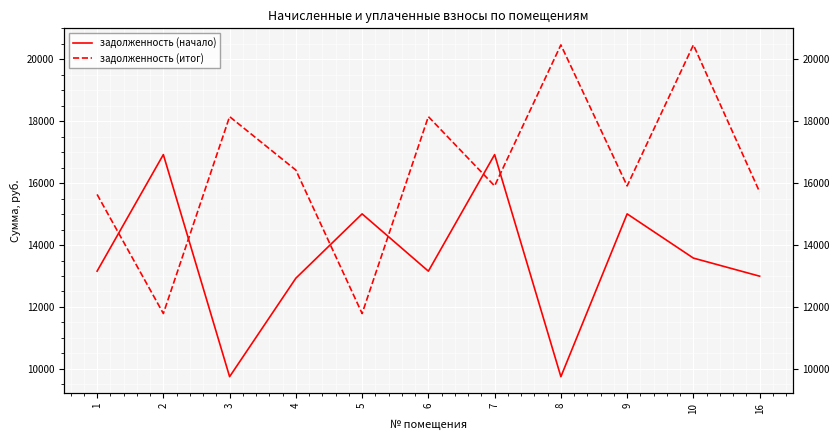

The value of задолженность (итог) at 10 is 20469.1. True or false?

True